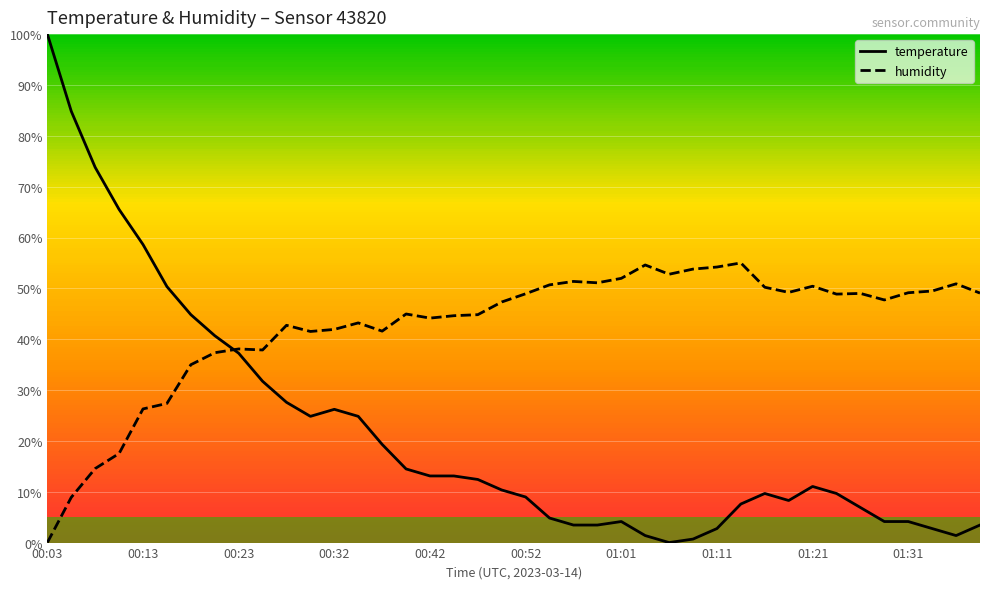

List the series in order of their overall mean, highest first.

humidity, temperature